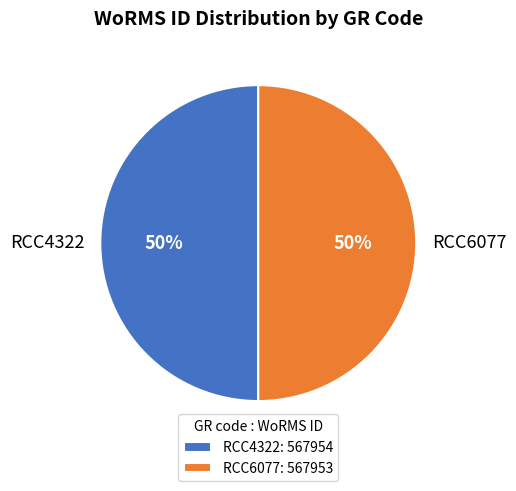

To the nearest percent, what portion does RCC6077 represent?

50%